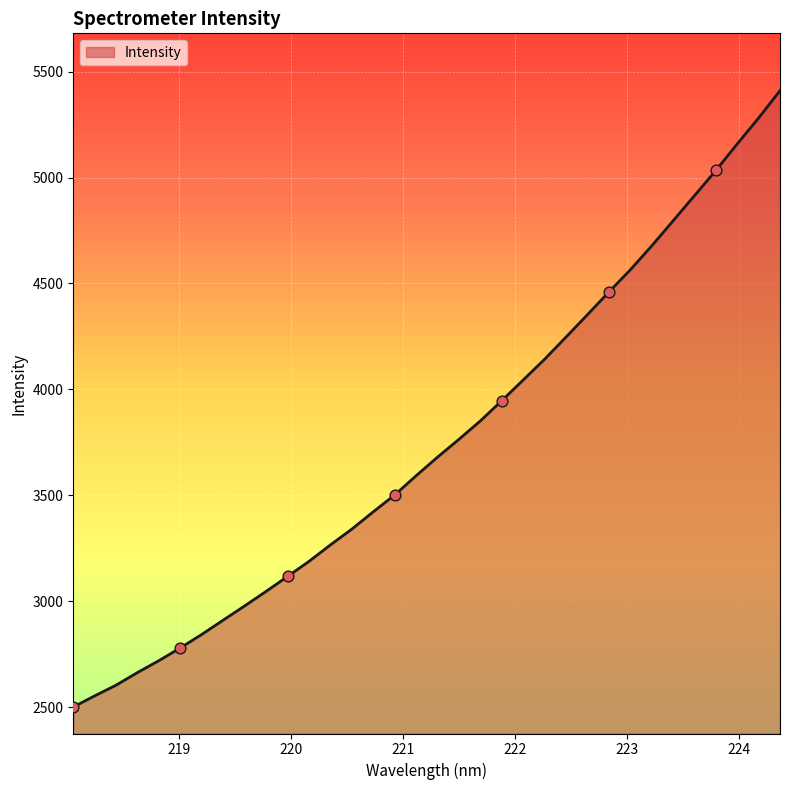

What is the minimum value shown in the chart?

2501.1